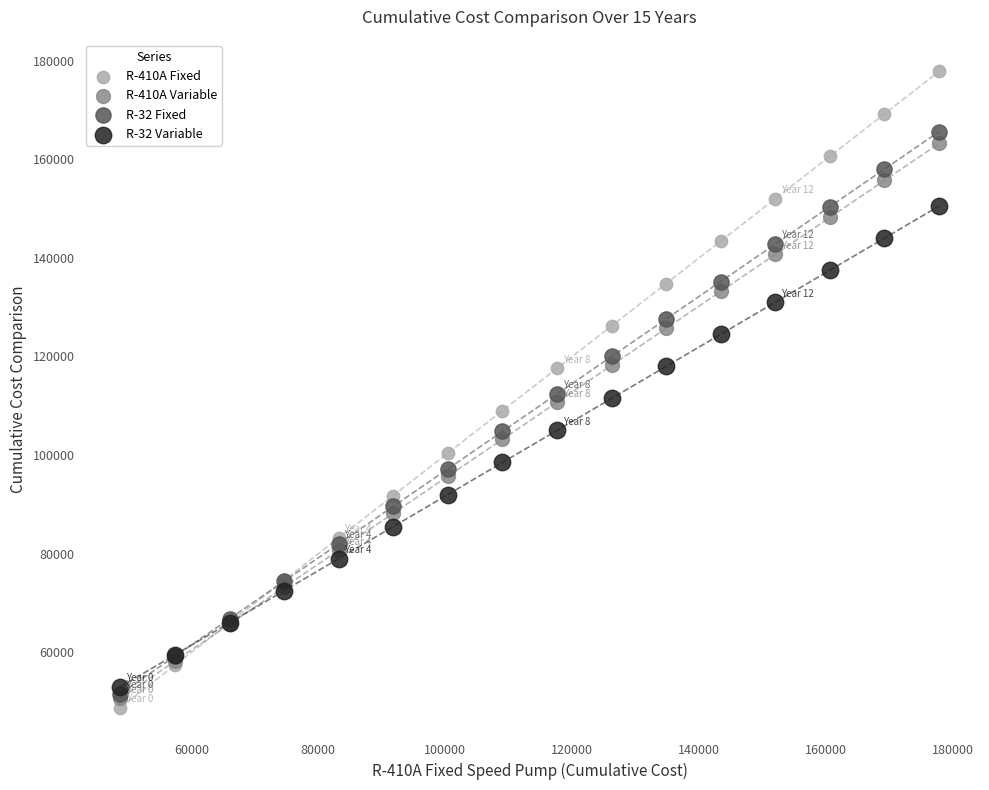

Which series has the widest spread of Y values?

R-410A Fixed